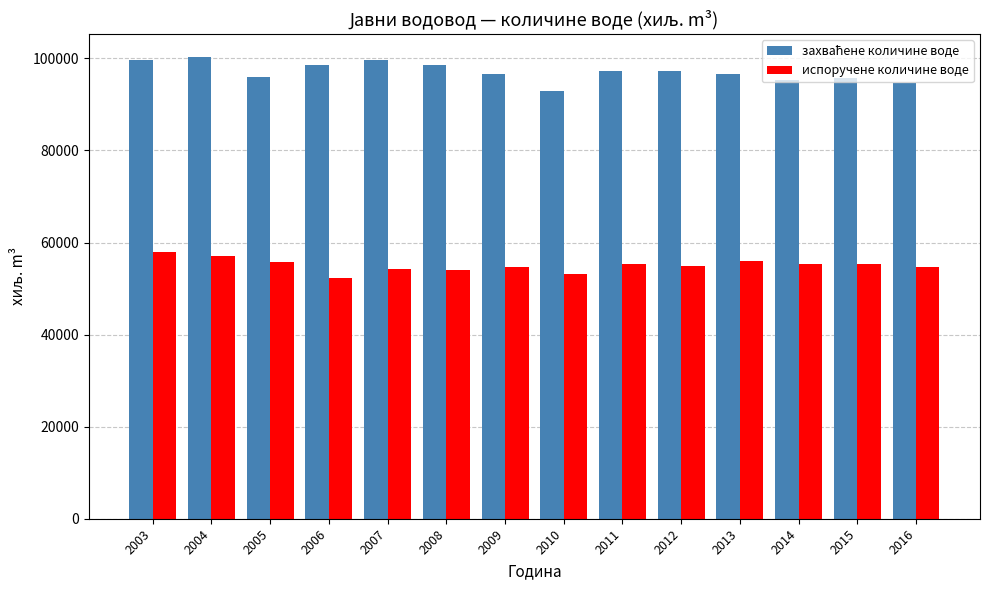

The value of испоручене количине воде at 2006 is 52364. True or false?

True